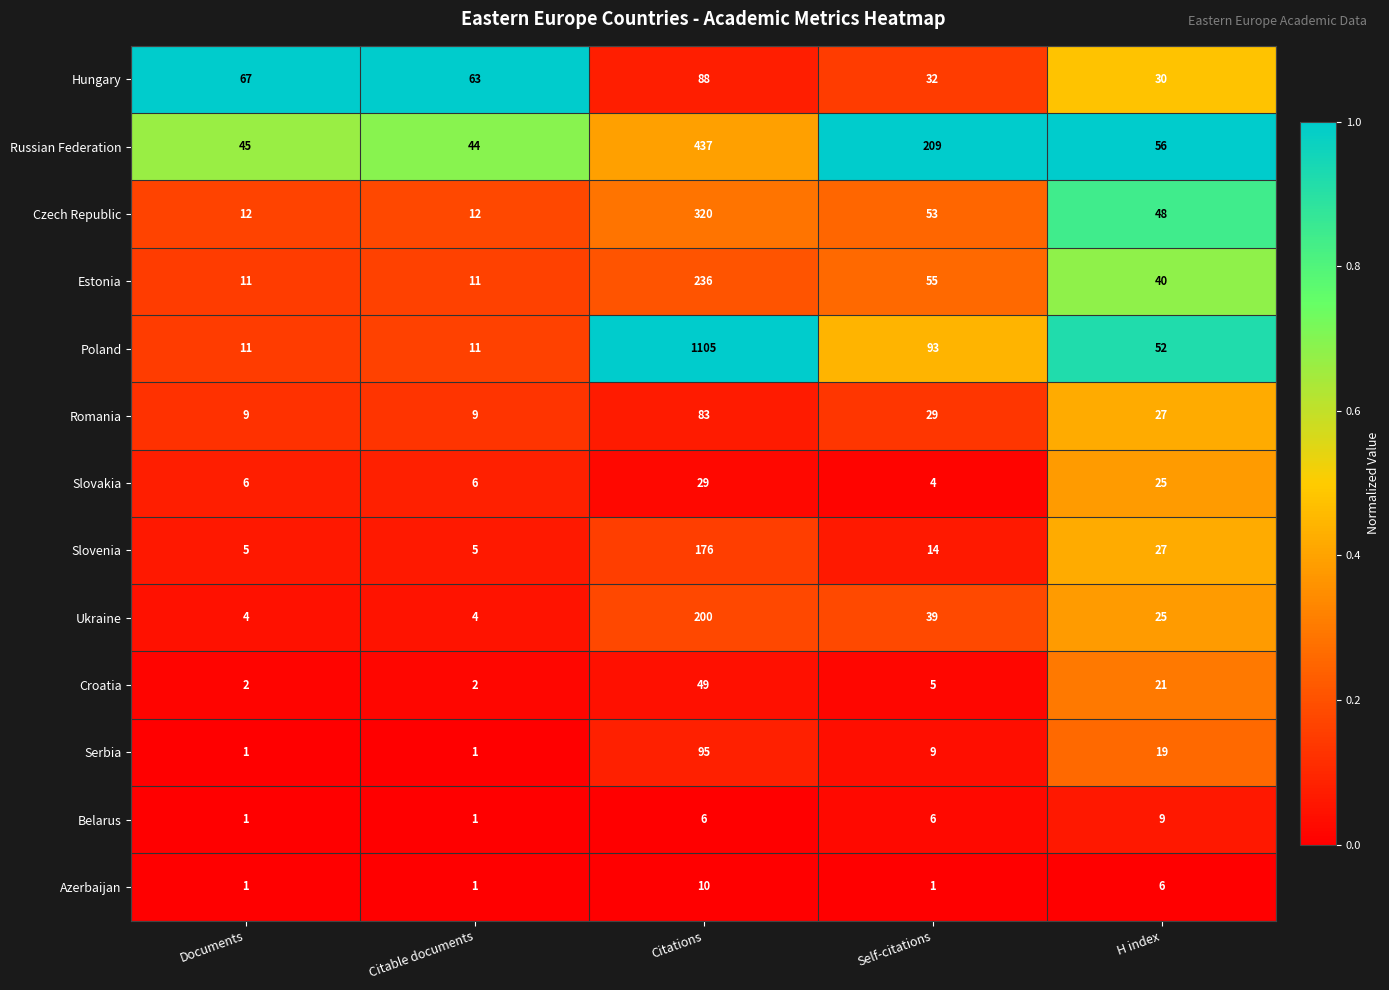

At which category is the sum across all series the highest?

Citations